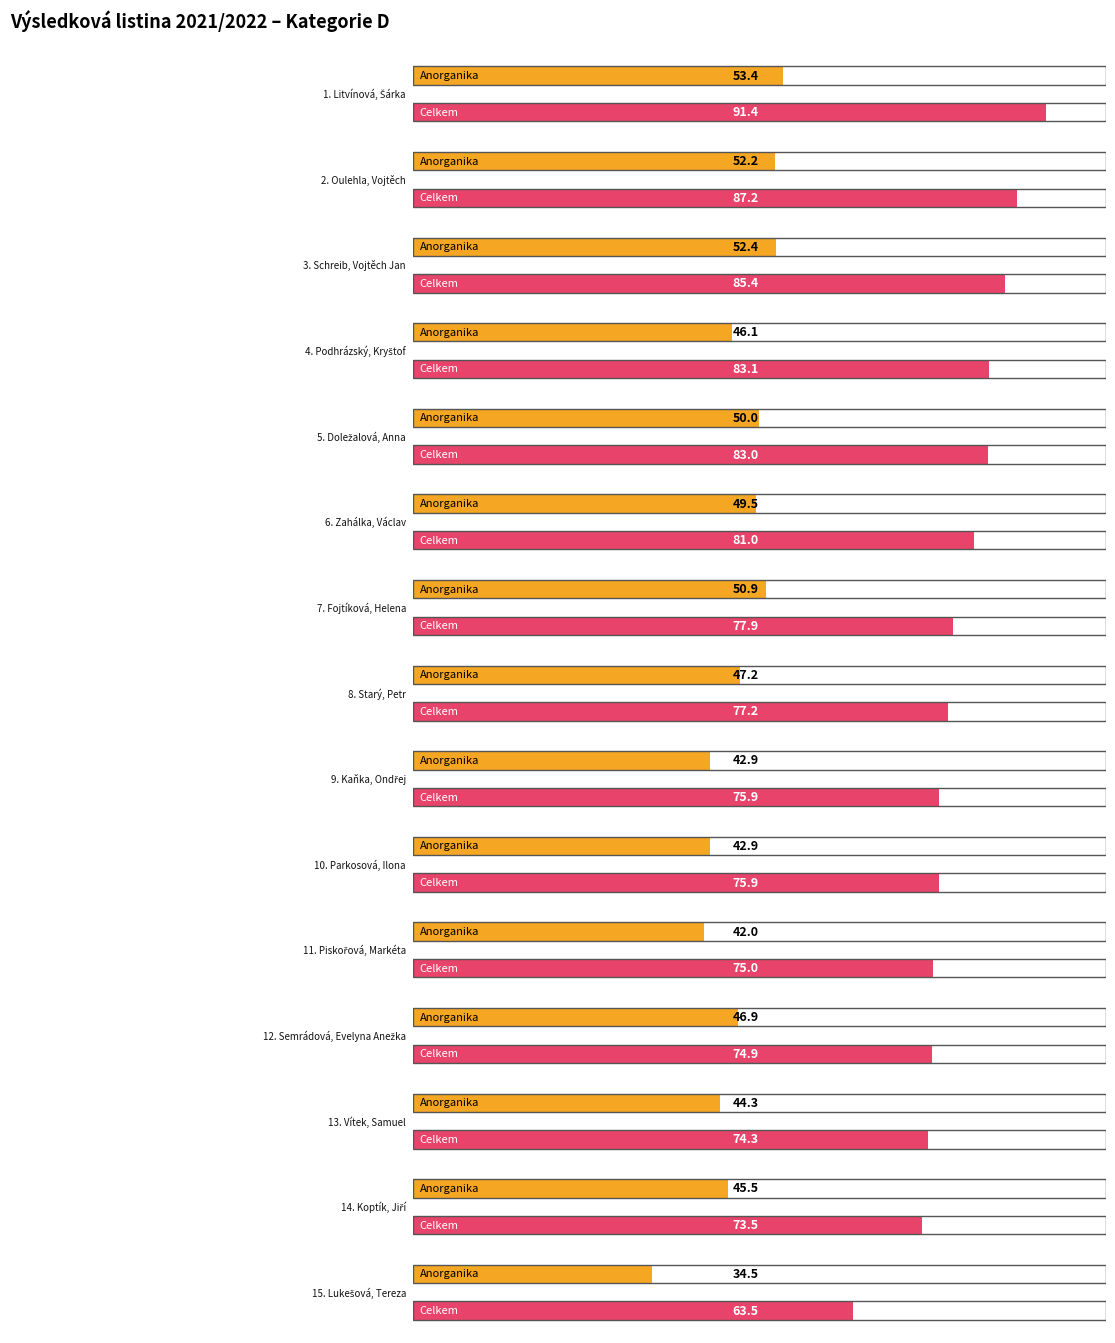

What is the label of the 8th bar from the left?

Starý, Petr